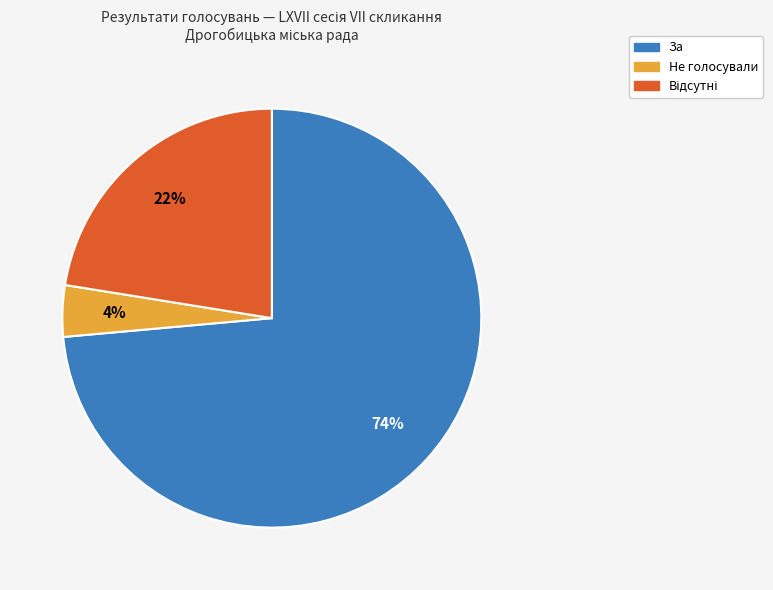

To the nearest percent, what is the difference between the largest and smallest slice percentages?

70%